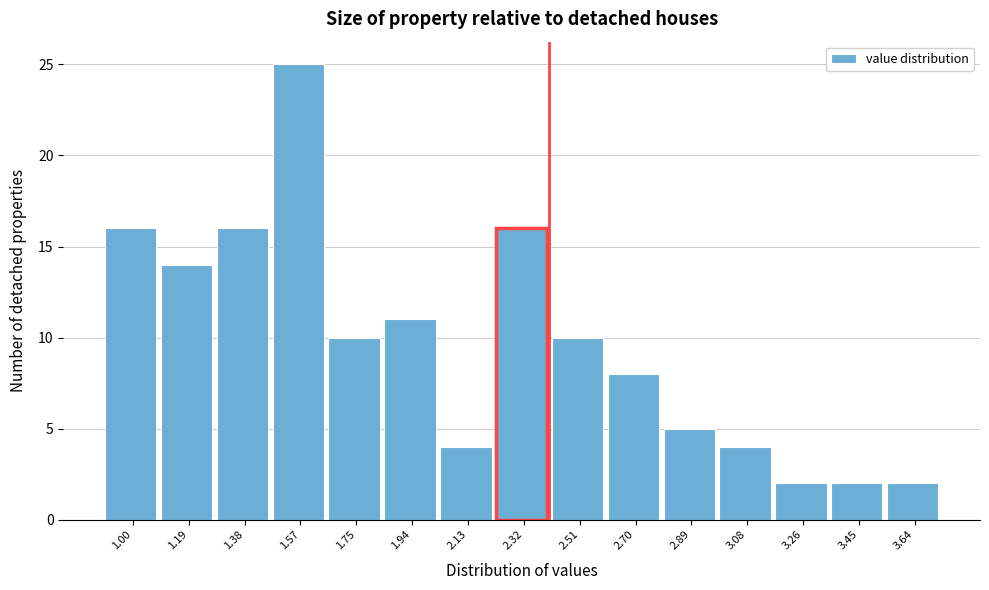

Reading right to left, extract all data points from this chart.

3.64=2	3.45=2	3.26=2	3.08=4	2.89=5	2.70=8	2.51=10	2.32=16	2.13=4	1.94=11	1.75=10	1.57=25	1.38=16	1.19=14	1.00=16